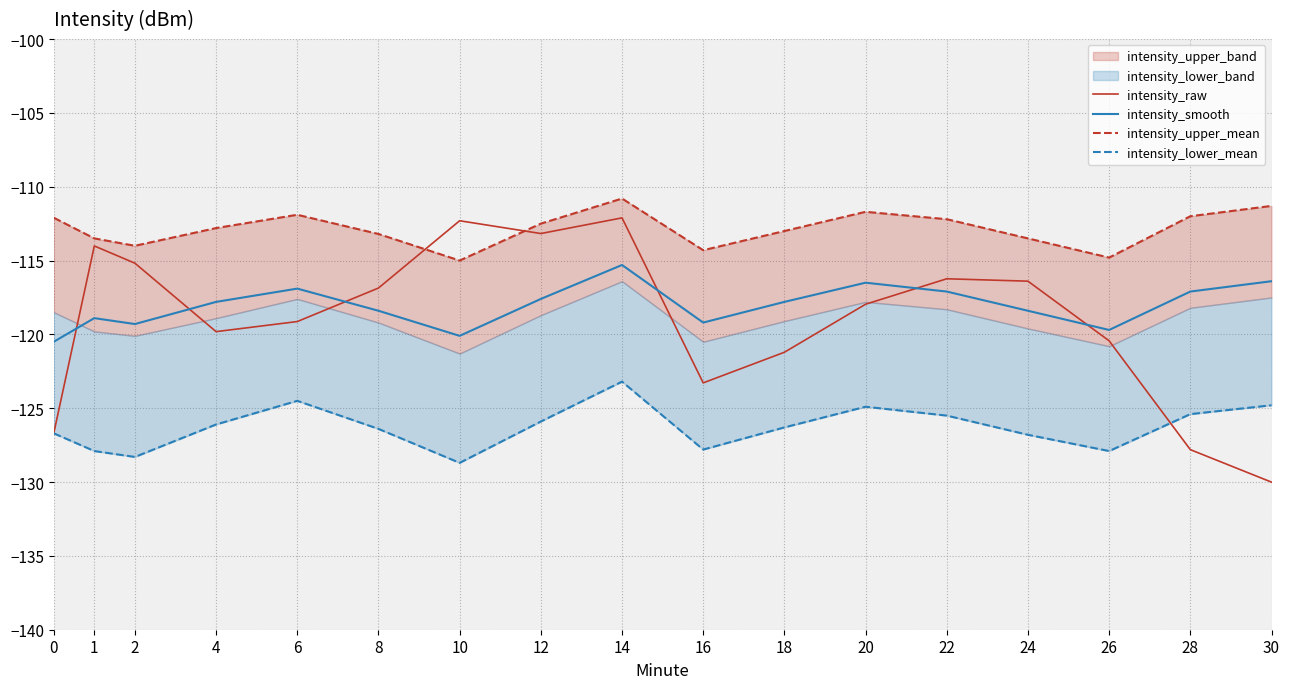

At how many categories does at least one series exceed -121?

17